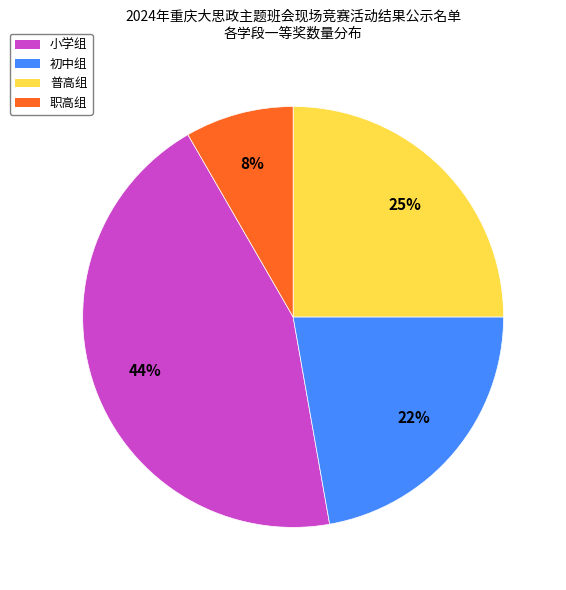

Does 初中组 represent more than half of the total?

No